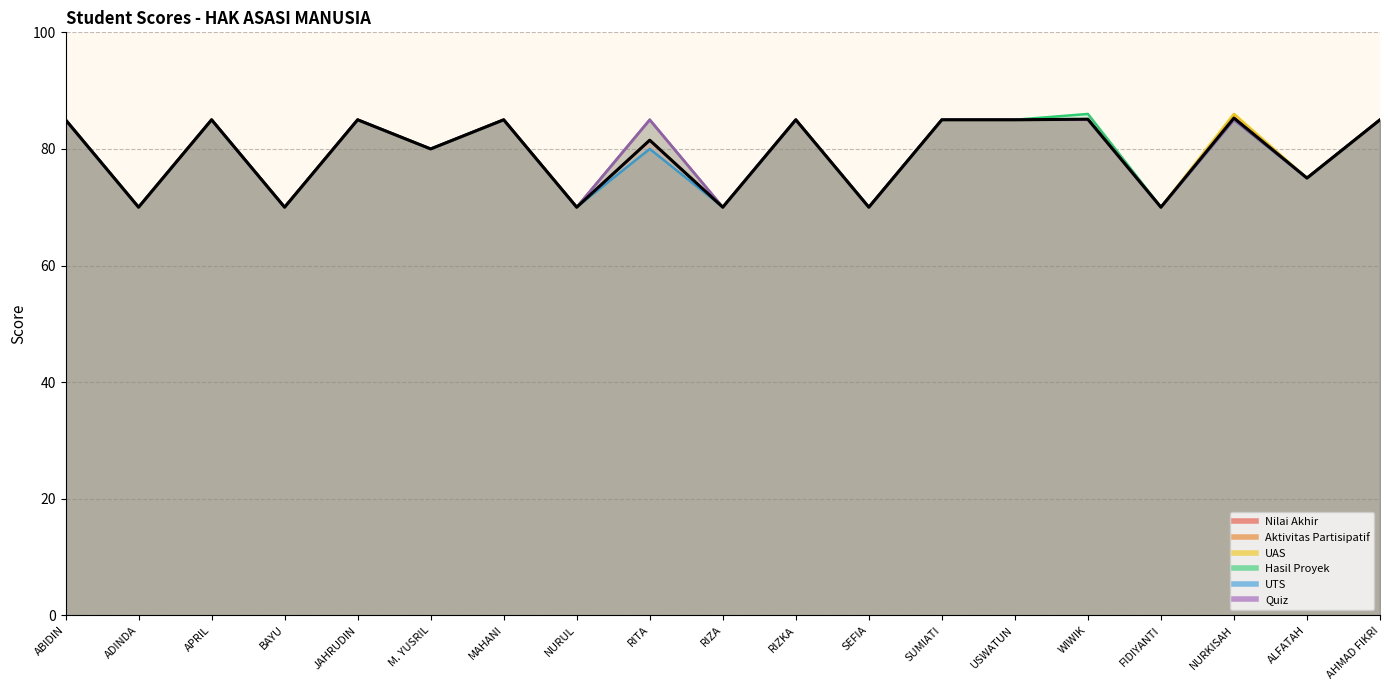

Reading right to left, extract all data points from this chart.

Nilai Akhir: 85.0	75.0	85.3	70.0	85.1	85.0	85.0	70.0	85.0	70.0	81.5	70.0	85.0	80.0	85.0	70.0	85.0	70.0	85.0
Aktivitas Partisipatif: 85.0	75.0	85.0	70.0	85.0	85.0	85.0	70.0	85.0	70.0	85.0	70.0	85.0	80.0	85.0	70.0	85.0	70.0	85.0
UAS: 85.0	75.0	86.0	70.0	85.0	85.0	85.0	70.0	85.0	70.0	80.0	70.0	85.0	80.0	85.0	70.0	85.0	70.0	85.0
Hasil Proyek: 85.0	75.0	85.0	70.0	86.0	85.0	85.0	70.0	85.0	70.0	85.0	70.0	85.0	80.0	85.0	70.0	85.0	70.0	85.0
UTS: 85.0	75.0	85.0	70.0	85.0	85.0	85.0	70.0	85.0	70.0	80.0	70.0	85.0	80.0	85.0	70.0	85.0	70.0	85.0
Quiz: 85.0	75.0	85.0	70.0	85.0	85.0	85.0	70.0	85.0	70.0	85.0	70.0	85.0	80.0	85.0	70.0	85.0	70.0	85.0